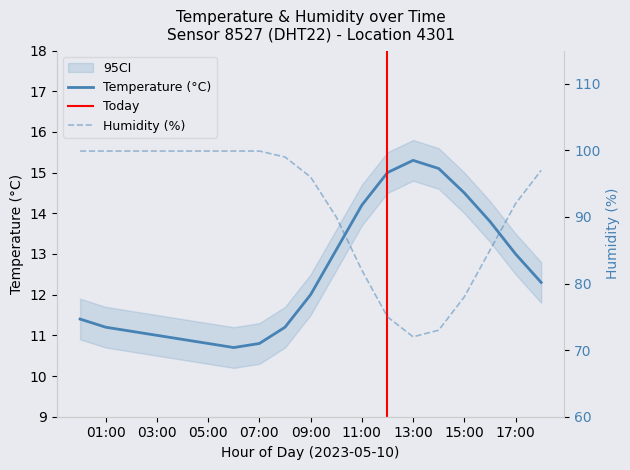

At which category does temperature reach its first local peak?

13:00